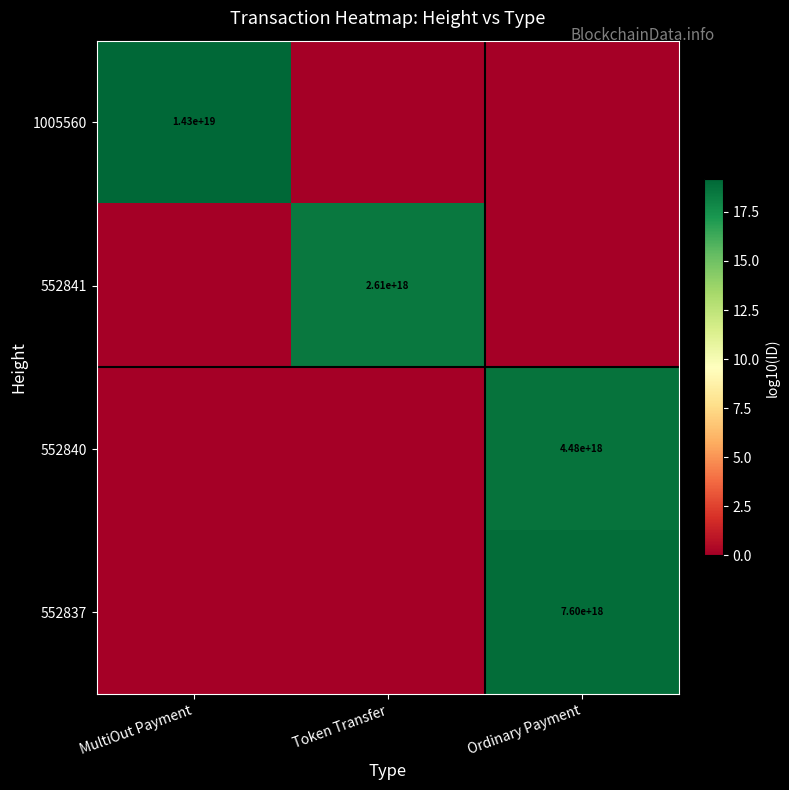

True or false: 552840 has a value of 4480000000000000000 at Ordinary Payment.

True